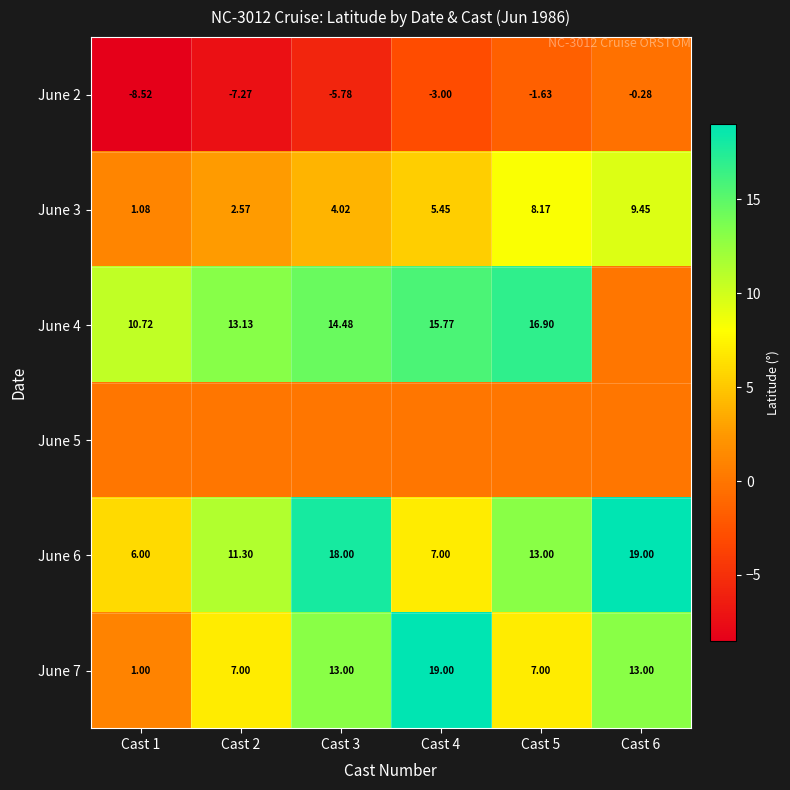

What is the greatest value displayed?

19.0